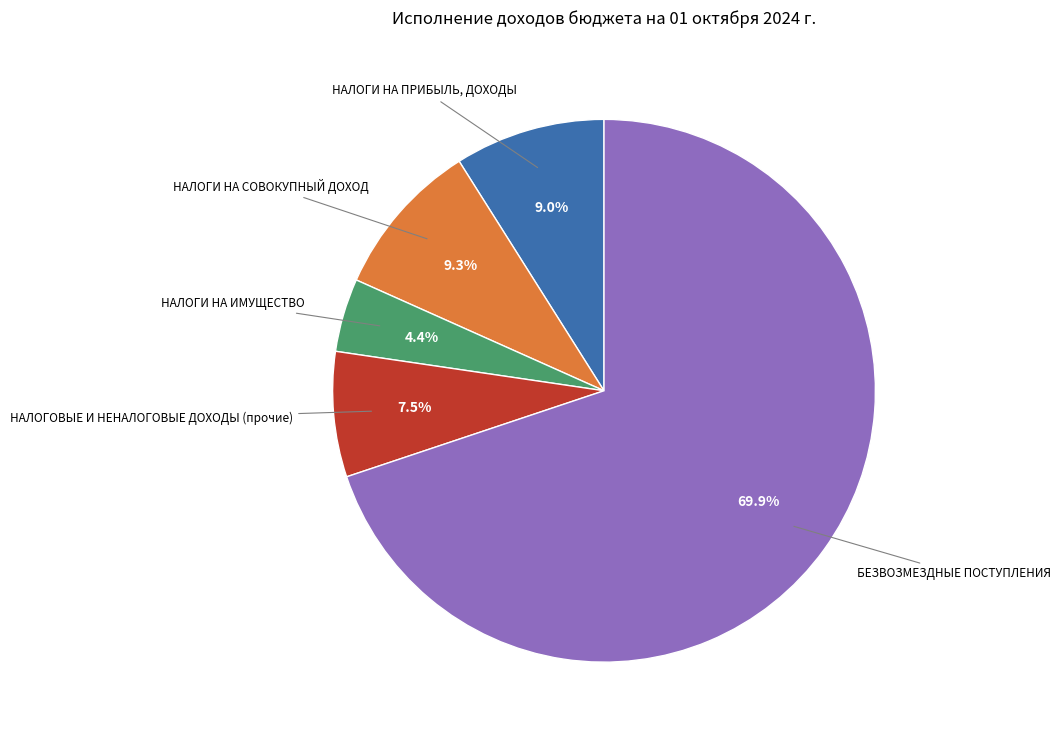

To the nearest percent, what is the average slice percentage?

20%